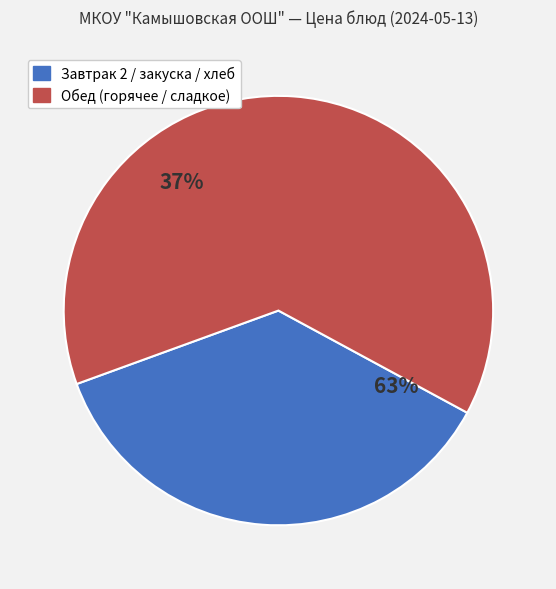

Is хлеб пшеничный the majority of the pie?

No